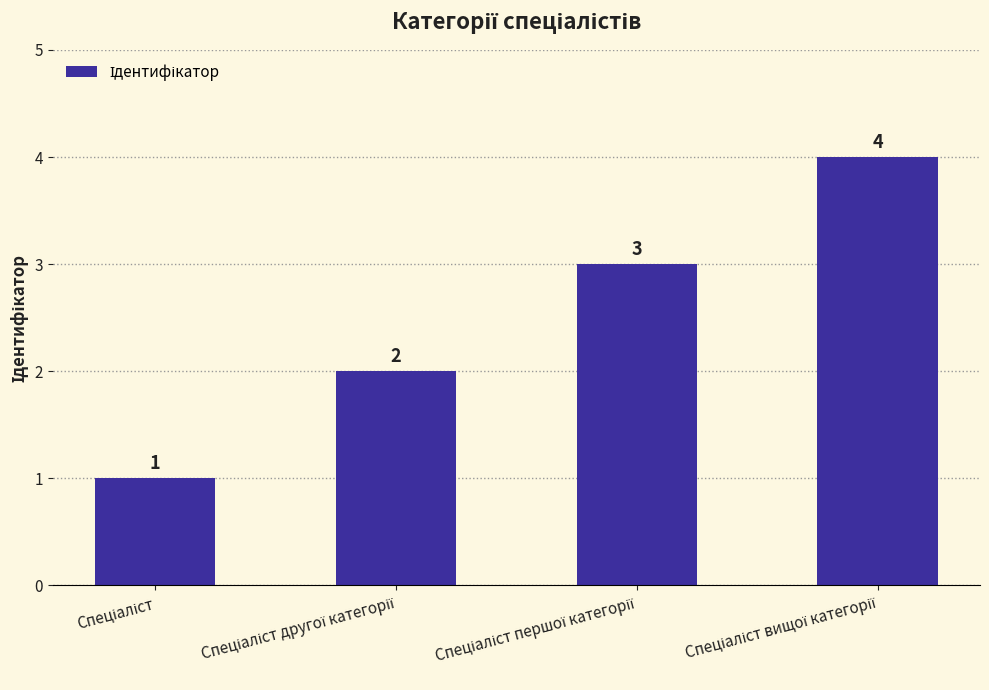

What is the difference between the maximum and minimum values?

3